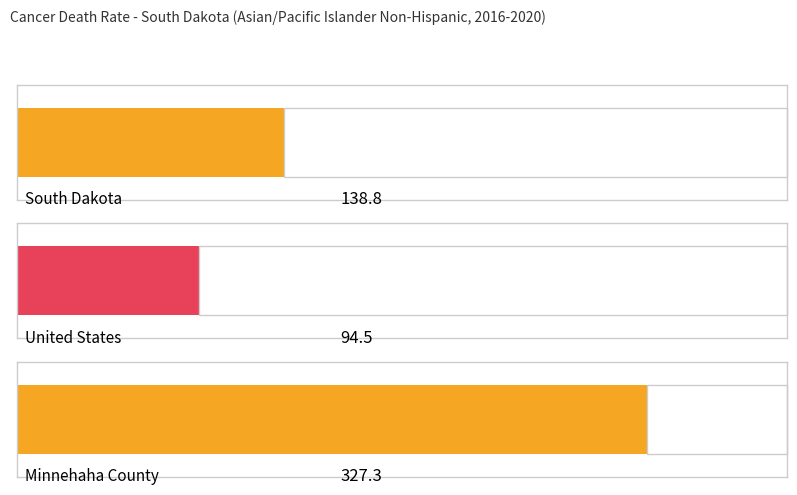

Rank the categories by value from lowest to highest.

United States, South Dakota, Minnehaha County